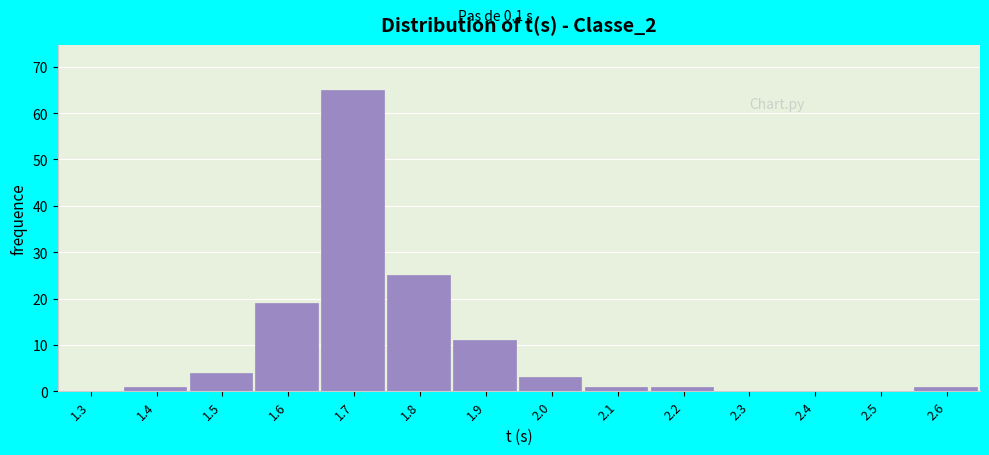

Reading left to right, what are all the values shown in this chart?

1.3=0	1.4=1	1.5=4	1.6=19	1.7=65	1.8=25	1.9=11	2.0=3	2.1=1	2.2=1	2.3=0	2.4=0	2.5=0	2.6=1